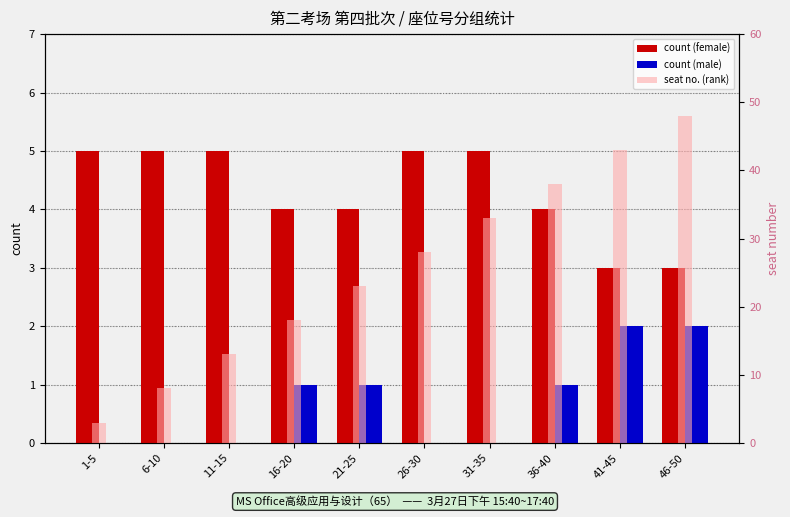

Read the count (female) value at 16-20.

4